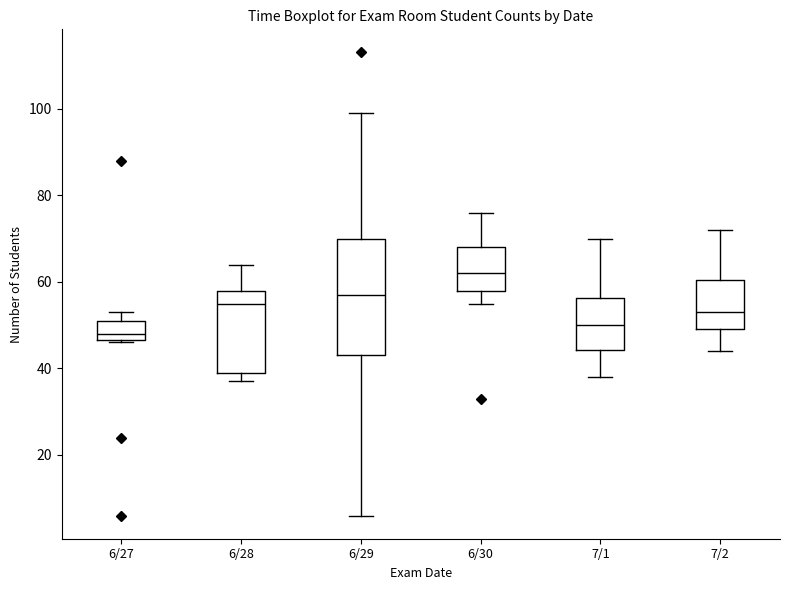

Reading left to right, transcribe this box plot: for each box, give where its median line is, the range the box spans, and where its two whiskers end, as read against the y-axis. The values are not printed on the chart, so give them approximately, as read against the axis.

6/27: median 48, box 46 to 52, whiskers 46 to 54
6/28: median 56, box 40 to 58, whiskers 38 to 64
6/29: median 58, box 44 to 70, whiskers 6 to 100
6/30: median 62, box 58 to 68, whiskers 56 to 76
7/1: median 50, box 44 to 56, whiskers 38 to 70
7/2: median 54, box 50 to 60, whiskers 44 to 72